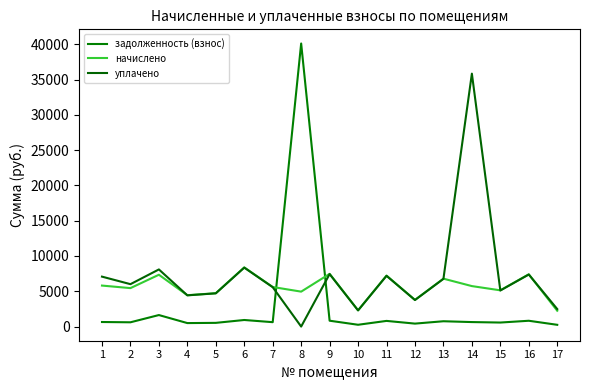

At which category does начислено reach its first local valley?

2